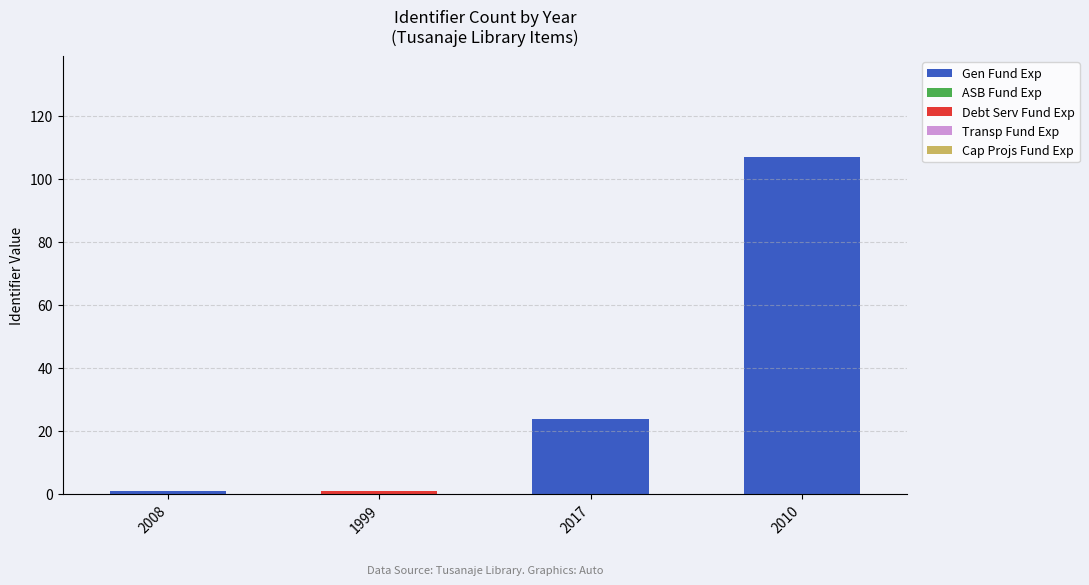

At which label is Gen Fund Exp closest to 53?

2017